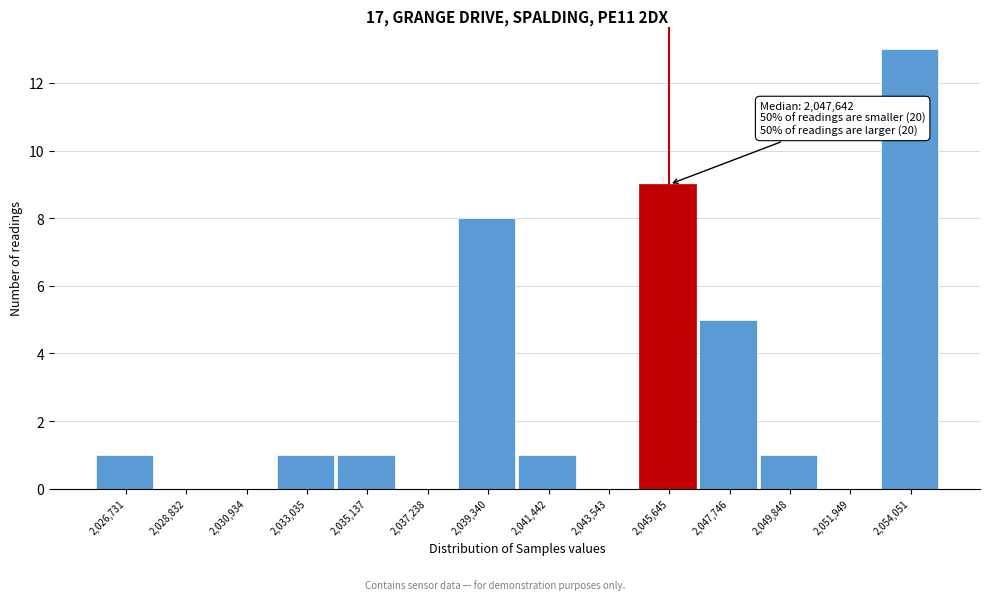

Reading left to right, list all the values displayed in this chart.

2,026,731=1	2,028,832=0	2,030,934=0	2,033,035=1	2,035,137=1	2,037,238=0	2,039,340=8	2,041,442=1	2,043,543=0	2,045,645=9	2,047,746=5	2,049,848=1	2,051,949=0	2,054,051=13